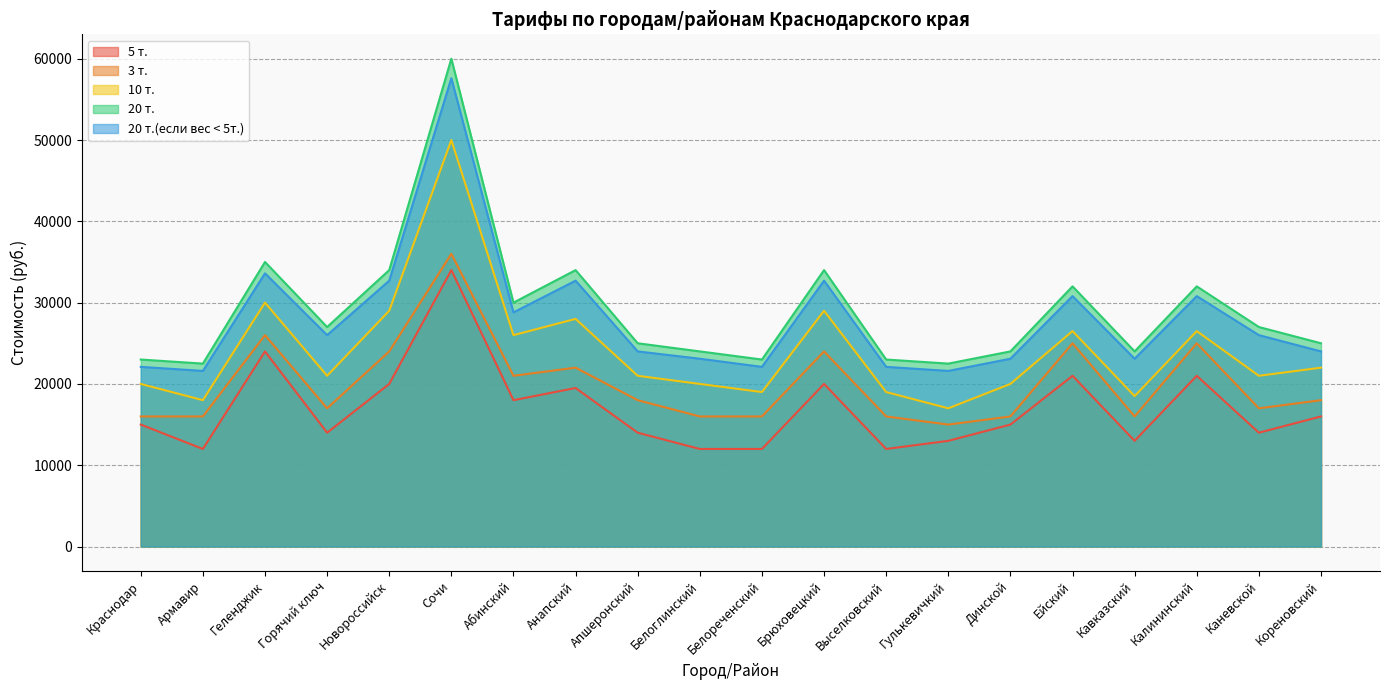

How many distinct data groups are displayed?

5